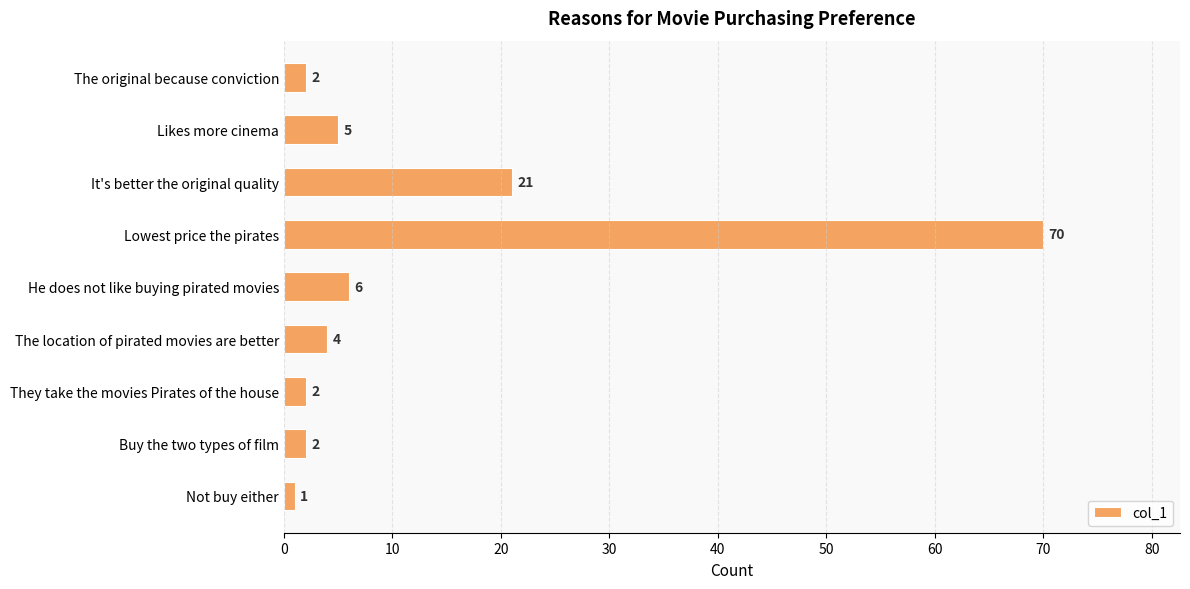

What is the label of the 9th bar from the top?

Not buy either